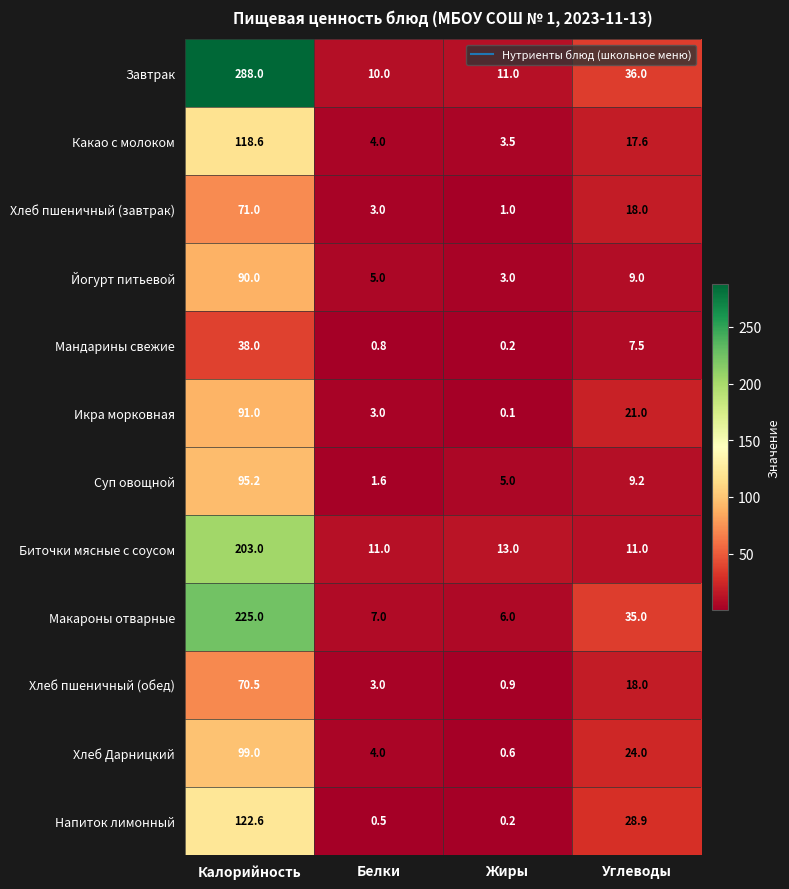

Which series has the widest spread of values?

Завтрак